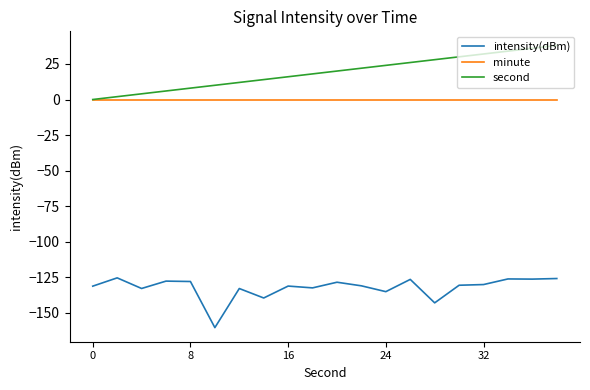

List the series in order of their peak value, lowest first.

intensity(dBm), minute, second